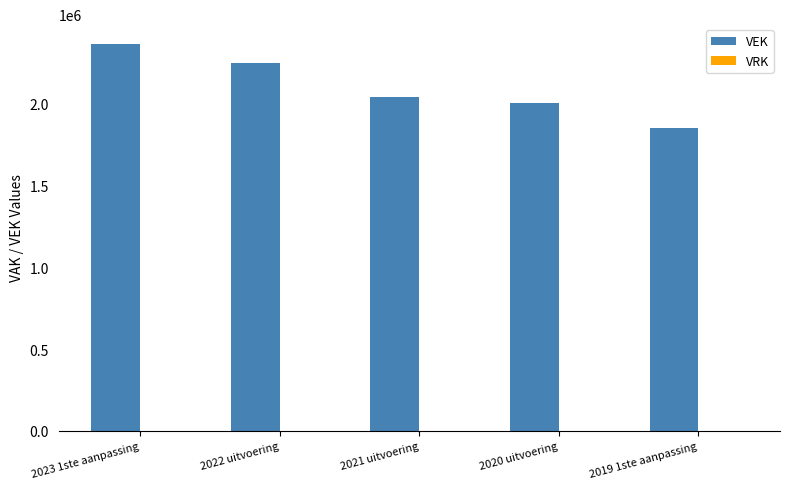

Reading left to right, list all the values displayed in this chart.

2023 1ste aanpassing=2368553	2022 uitvoering=2250667	2021 uitvoering=2043407	2020 uitvoering=2005756	2019 1ste aanpassing=1853639